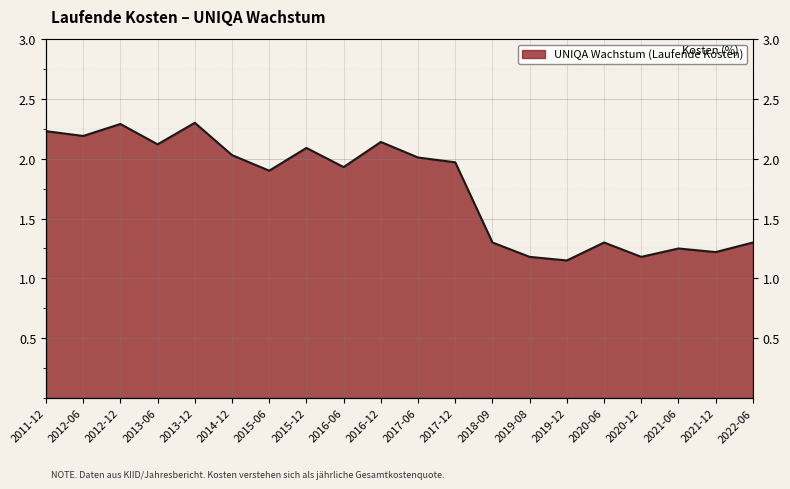

What is the difference between the maximum and second lowest values?

1.1